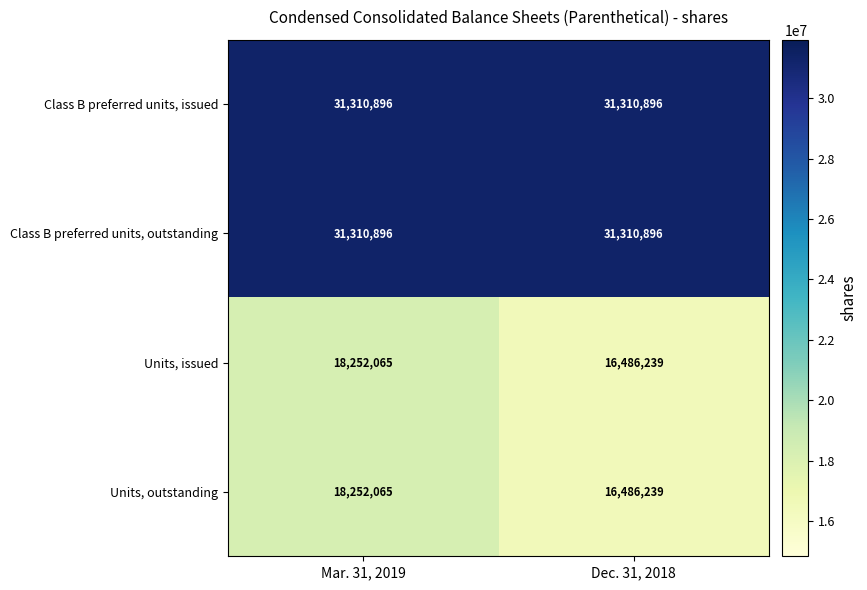

What is the difference between the highest and lowest values at Dec. 31, 2018?

14824657